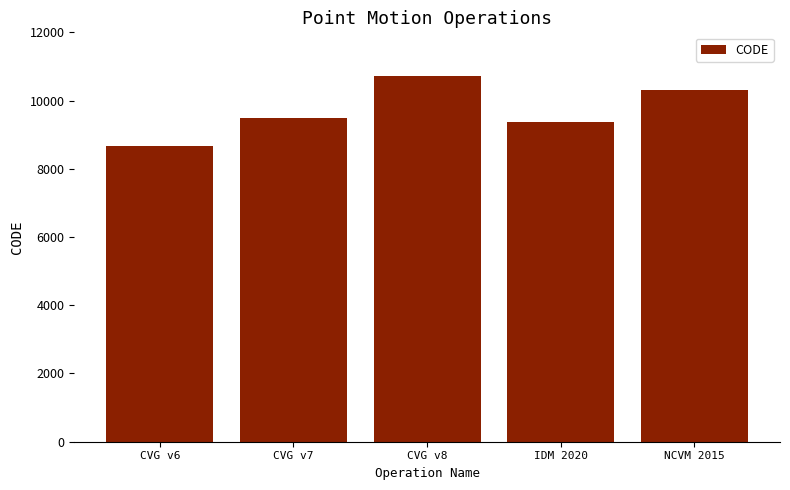

At which label is the value closest to 9691?

CVG v7